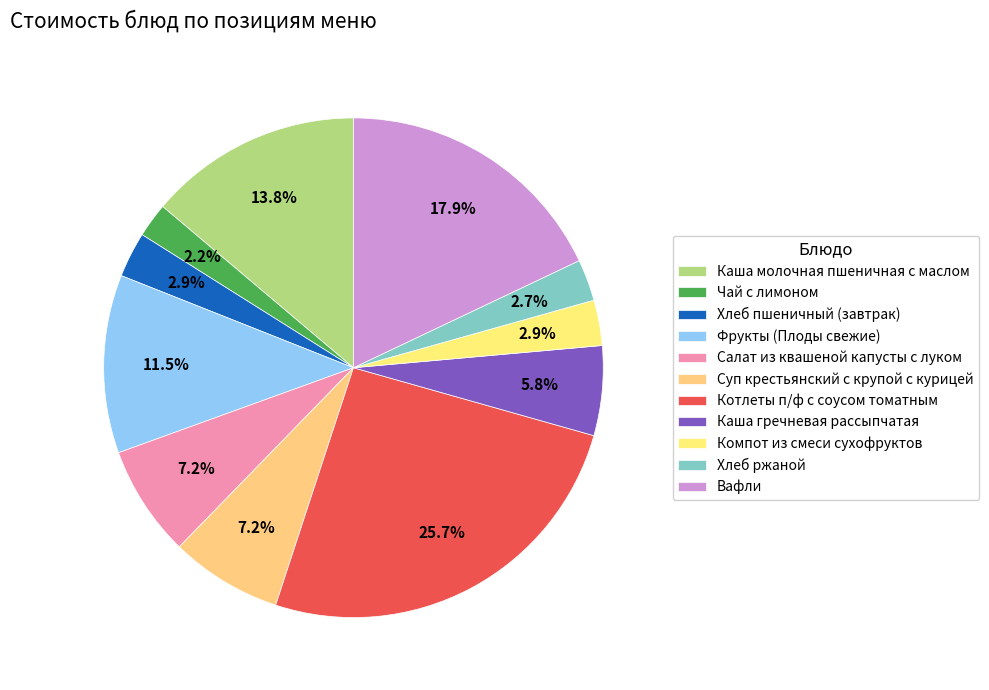

To the nearest percent, what percentage of the pie is Чай с лимоном?

2%